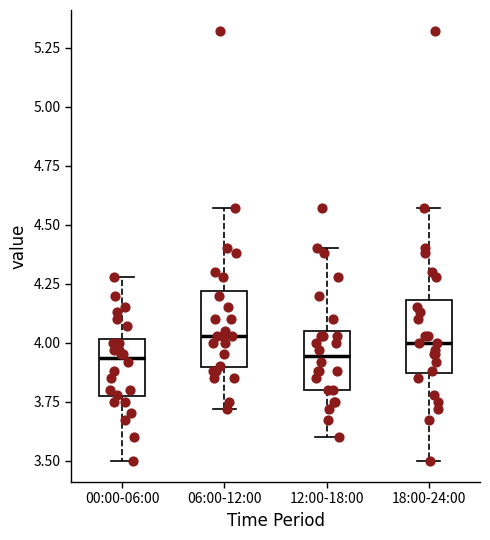

Reading left to right, transcribe this box plot: for each box, give where its median line is, the range the box spans, and where its two whiskers end, as read against the y-axis. The values are not printed on the chart, so give them approximately, as read against the axis.

00:00-06:00: median 3.95, box 3.75 to 4.00, whiskers 3.50 to 4.30
06:00-12:00: median 4.05, box 3.90 to 4.20, whiskers 3.70 to 4.55
12:00-18:00: median 3.95, box 3.80 to 4.05, whiskers 3.60 to 4.40
18:00-24:00: median 4.00, box 3.85 to 4.20, whiskers 3.50 to 4.55